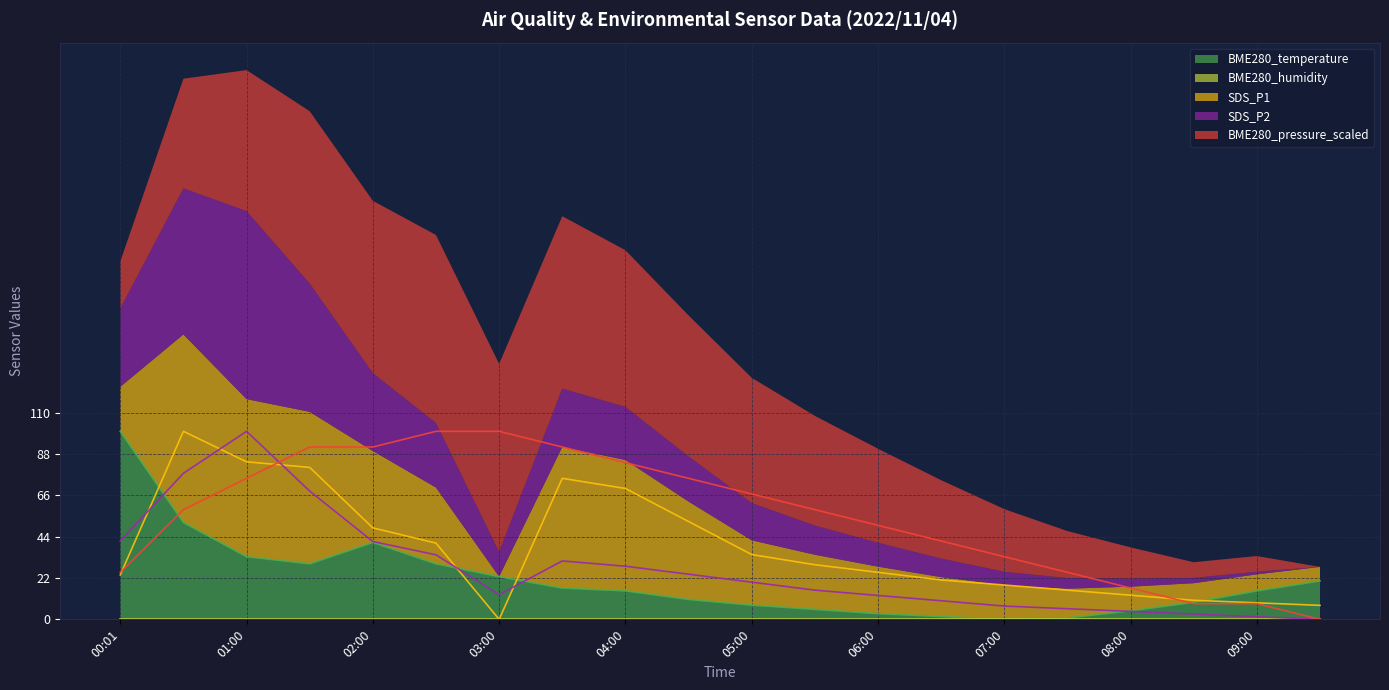

Is it true that BME280_pressure_scaled equals 16.7 at 08:00?

True